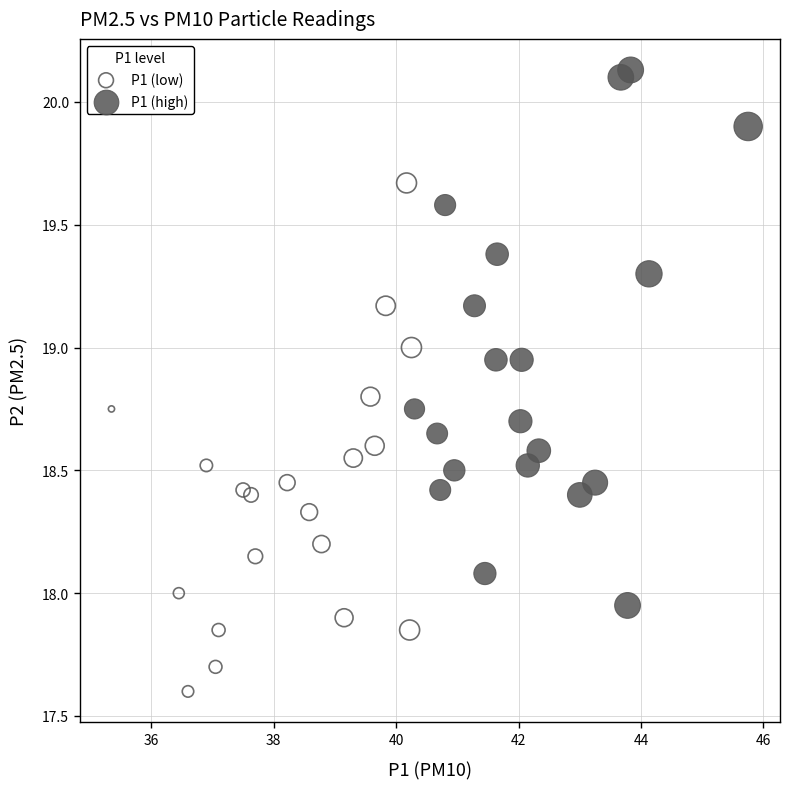

Which series reaches the minimum Y coordinate?

P1 (low)